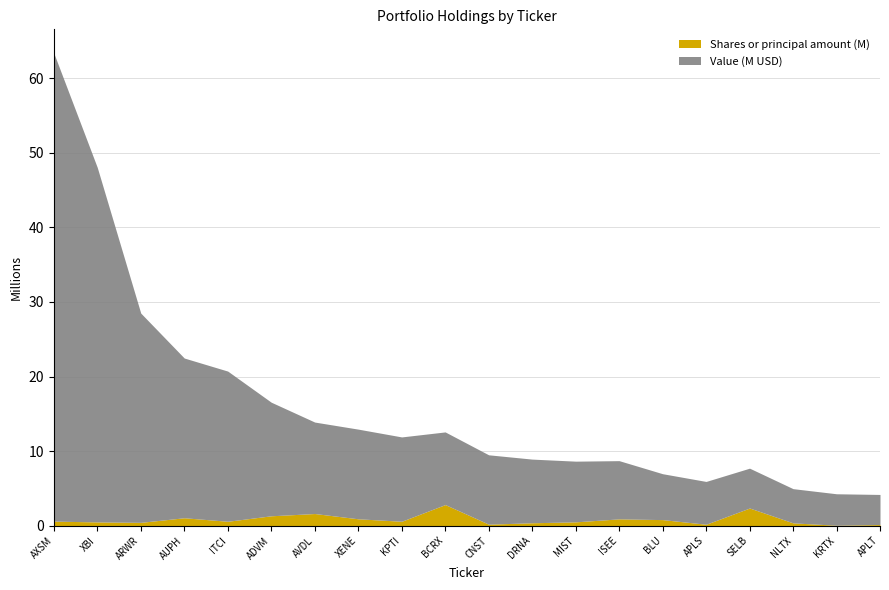

Is it true that Shares or principal amount equals 148000 at APLT?

True